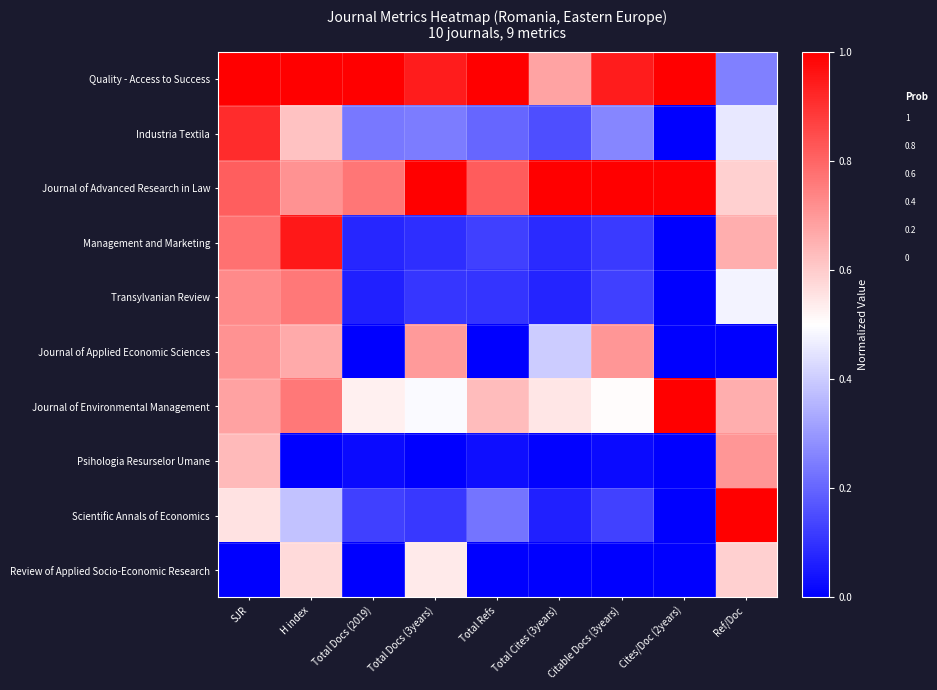

Between Total Refs and H index, which is larger?

Total Refs